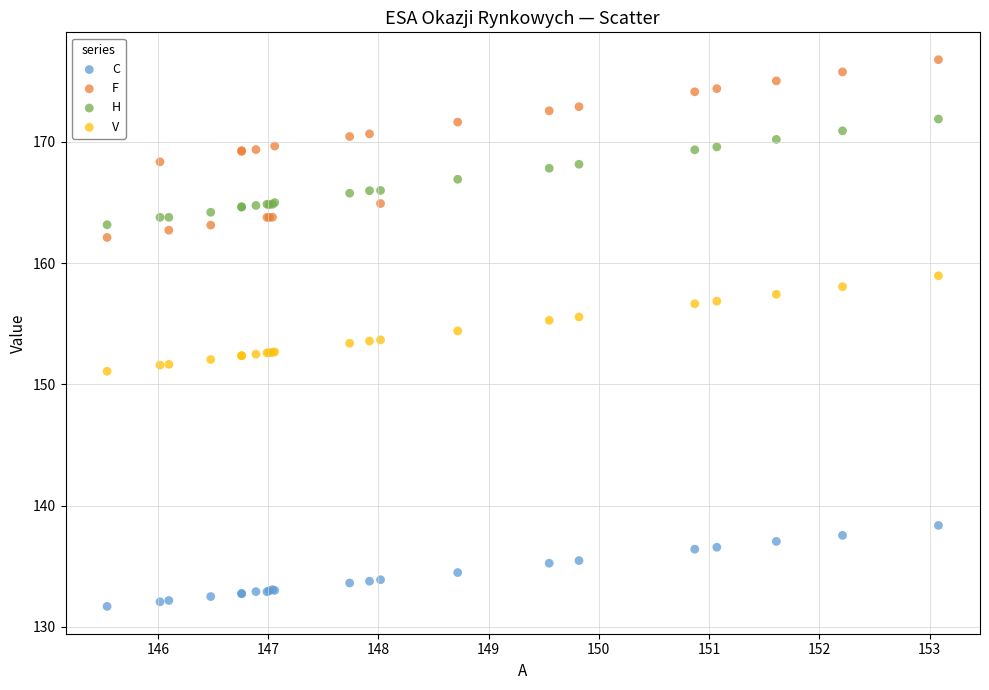

Which series has the largest Y range (max minus min)?

F